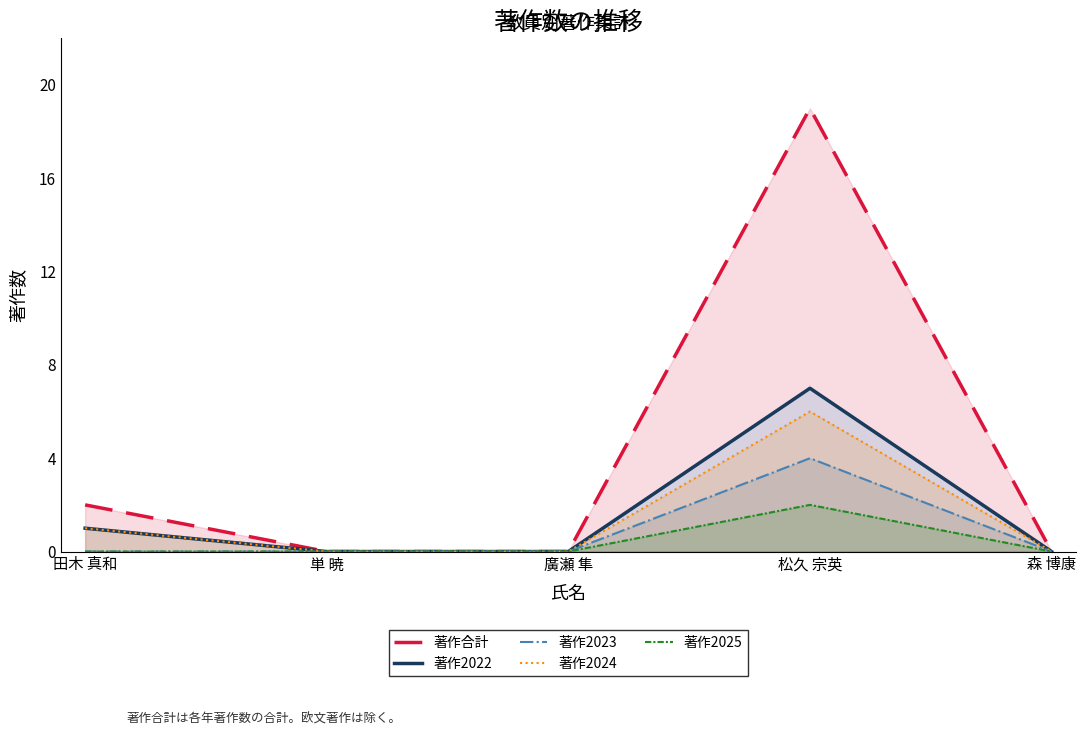

Does the chart have visible grid lines?

No